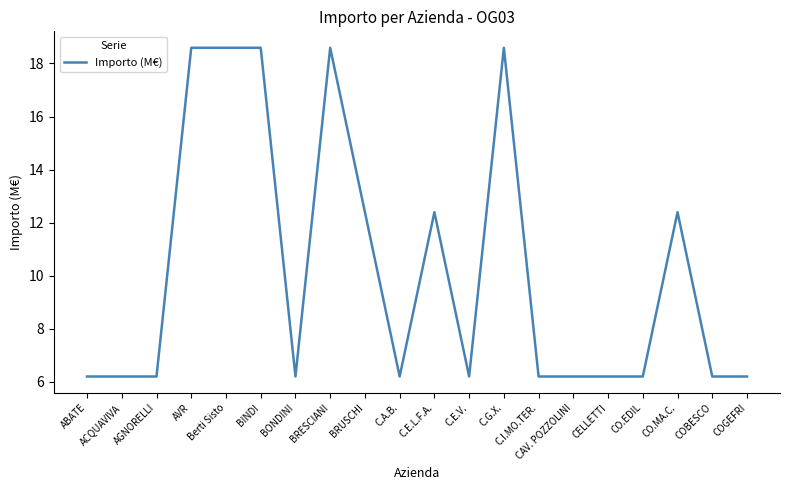

Approximately how many times larger is the value at BONDINI compared to AGNORELLI?

1.0